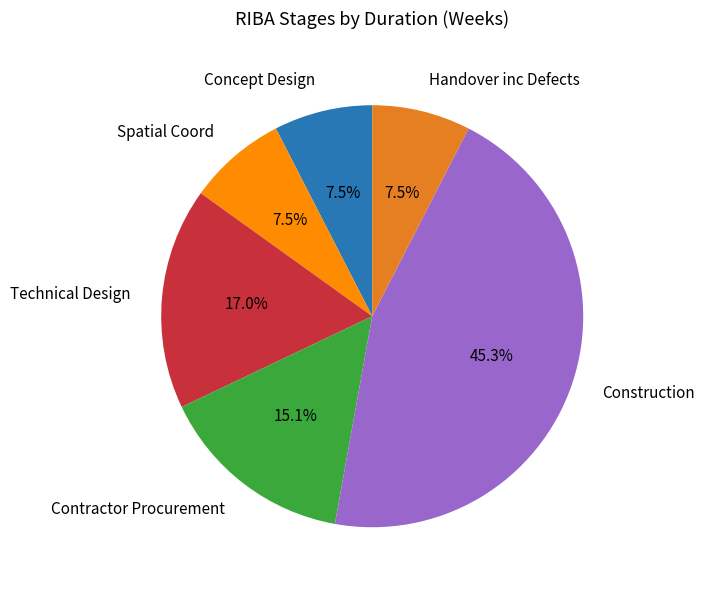

Is it true that Spatial Coord is 19% of the pie?

False